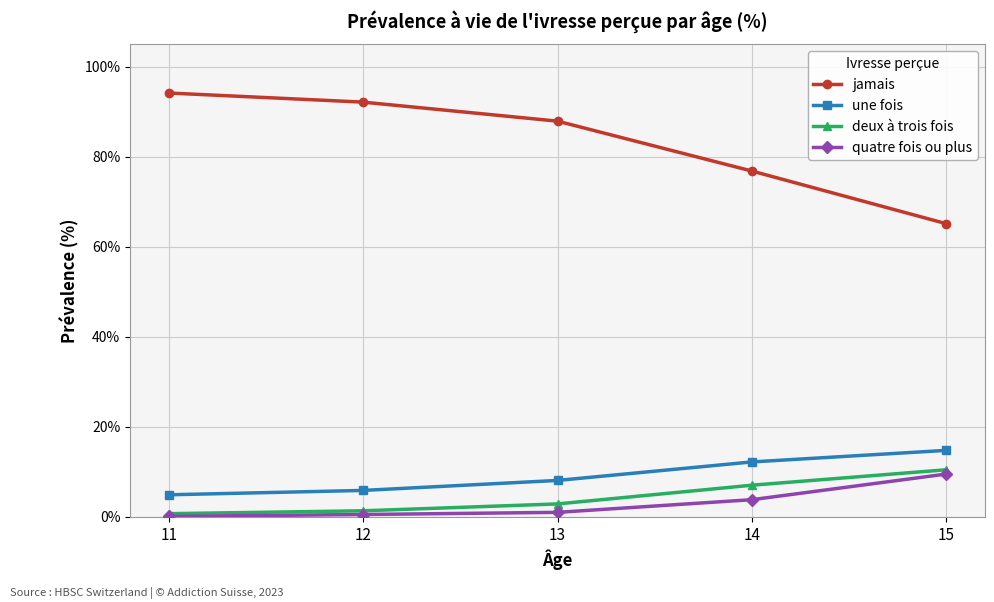

What is the value of the jamais point at the 1st from the left?

94.2